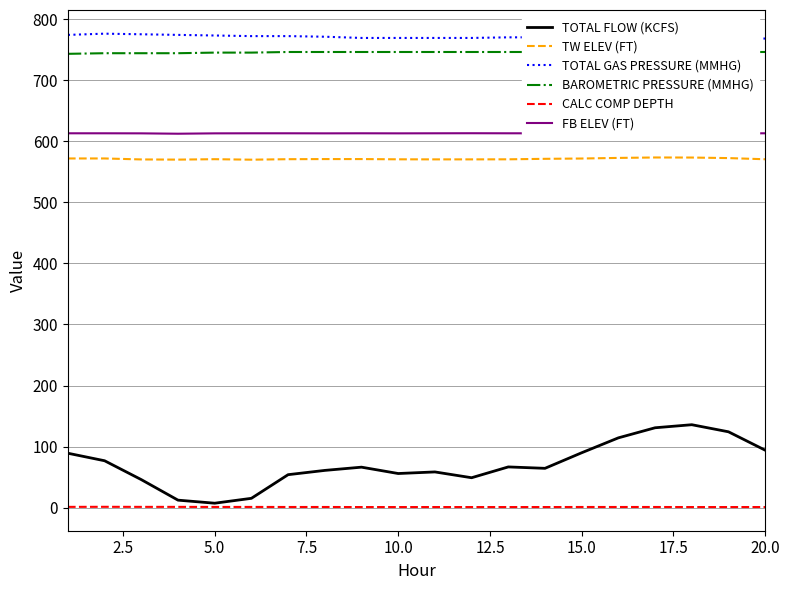

What is the average value of the TOTAL GAS PRESSURE (MMHG) series?

771.0